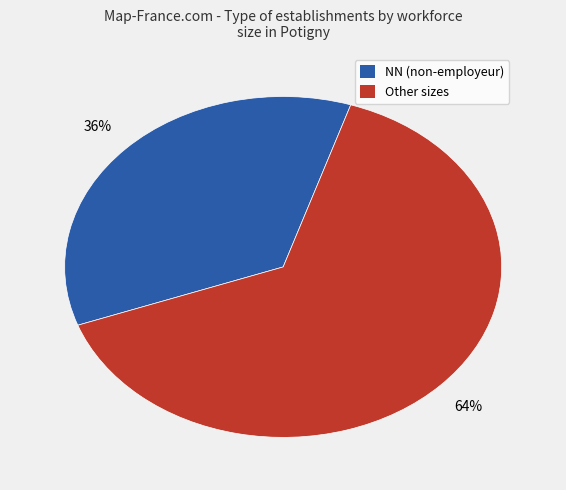

How many segments does this pie chart have?

2